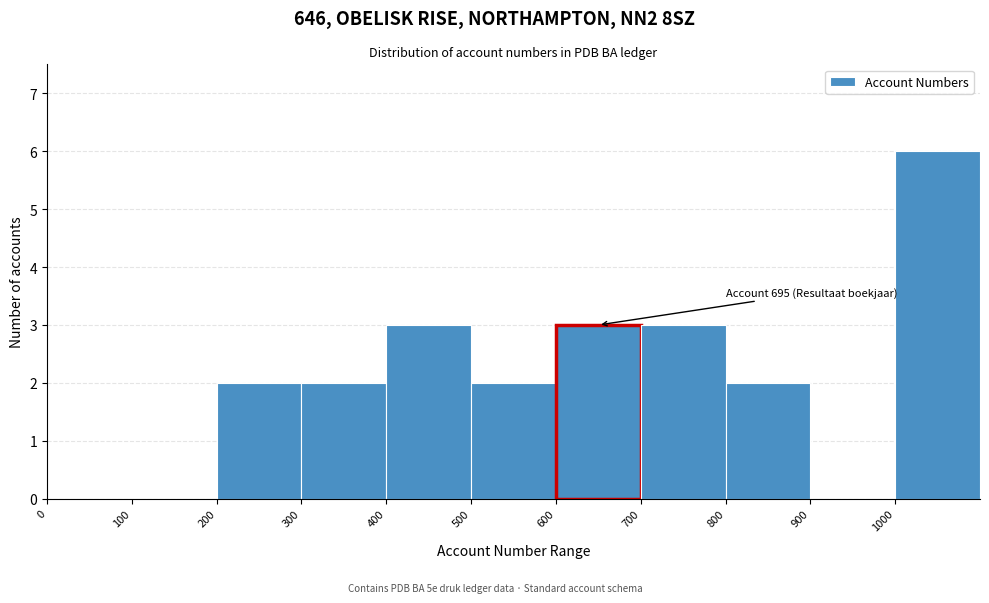

Over which range of the x-axis is the bar tallest?

1000 to 1100